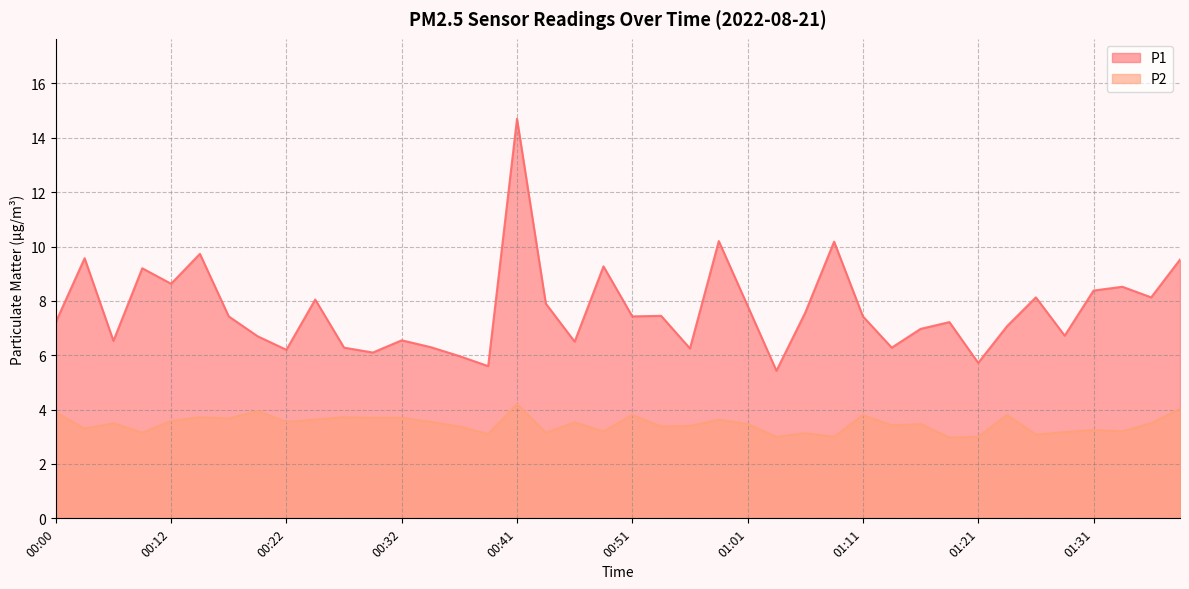

What is the greatest value displayed?

14.7